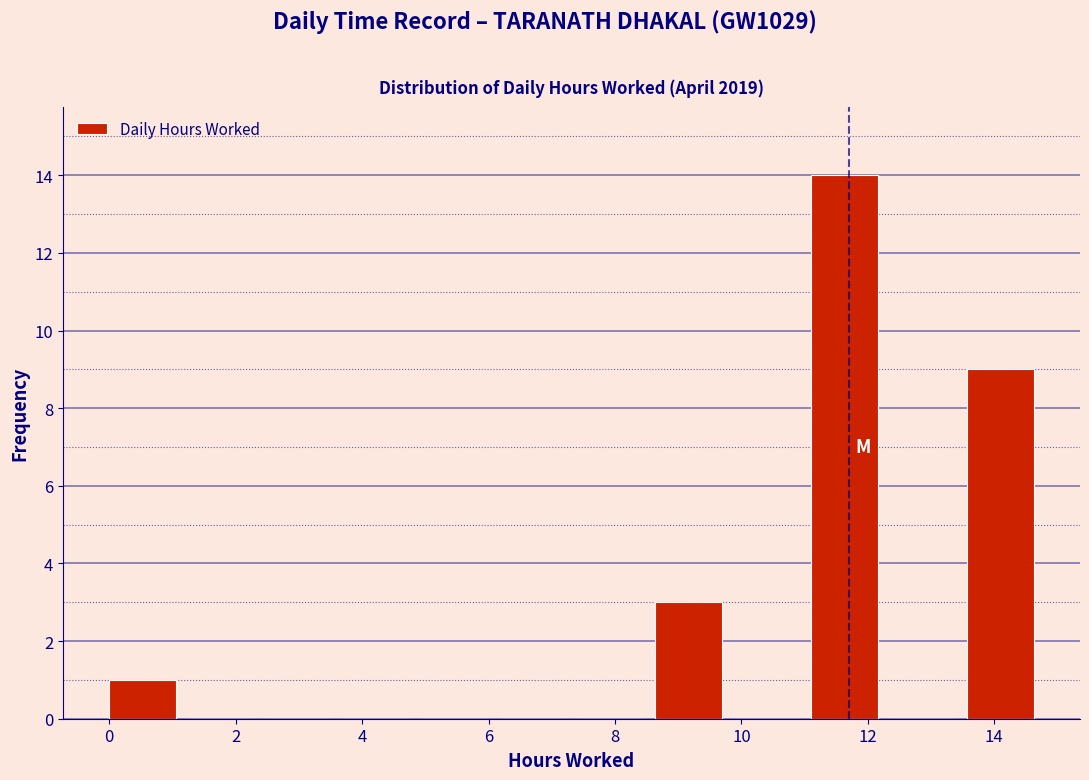

Reading left to right, list every bar in this chart as the range it spans on the x-axis followed by its height. Neither the bar edges nor the heights are printed on the chart, so give them approximately, as read against the axes.

0.0 to 1.2: 1
1.2 to 2.4: 0
2.4 to 3.8: 0
3.8 to 5.0: 0
5.0 to 6.2: 0
6.2 to 7.4: 0
7.4 to 8.6: 0
8.6 to 9.8: 3
9.8 to 11.2: 0
11.2 to 12.4: 14
12.4 to 13.6: 0
13.6 to 14.8: 9